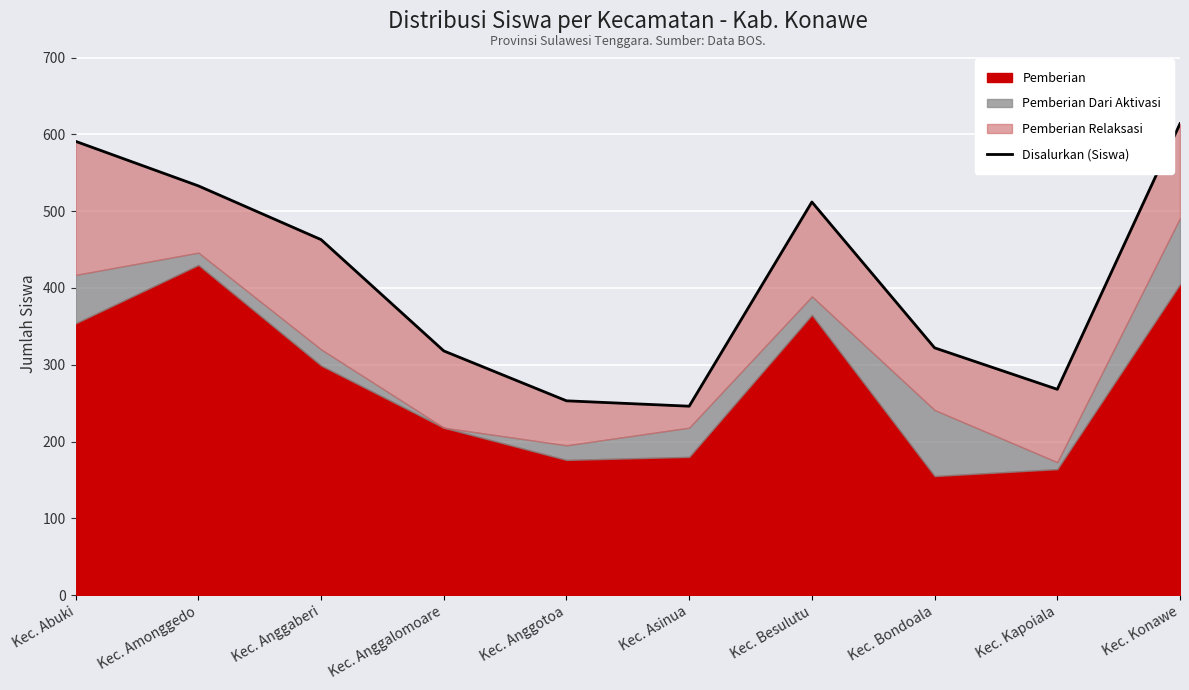

True or false: there are more than 2 points higher than both neighbors.

False